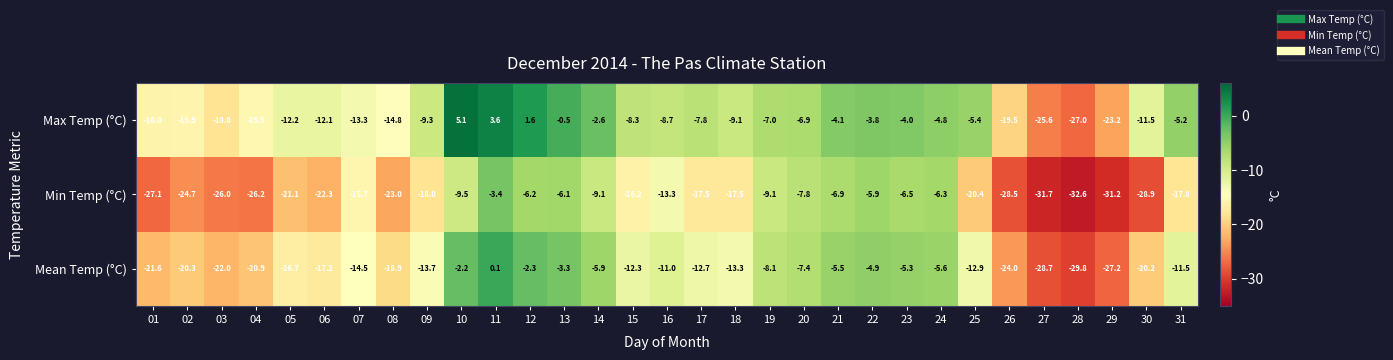

How many values in the Min Temp (°C) series are below -17?

17